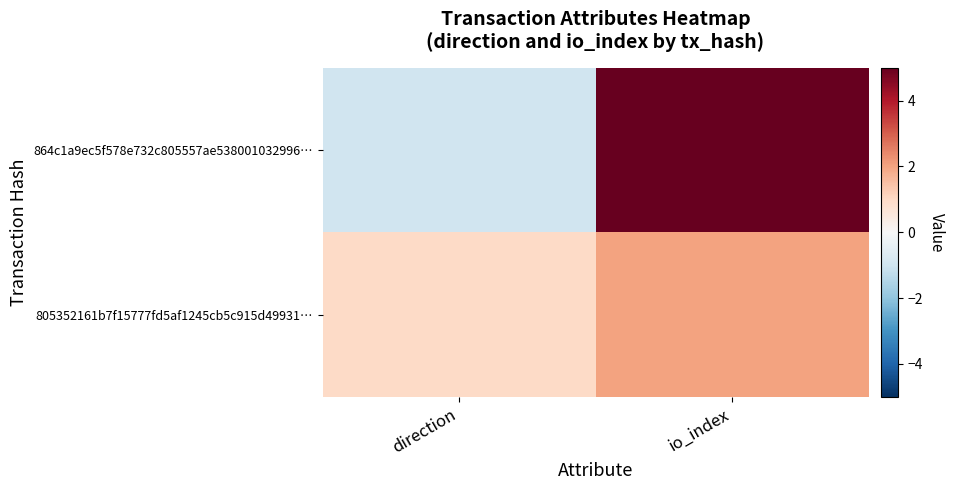

List the series in order of their peak value, lowest first.

805352161b7f15777fd5af1245cb5c915d49931…, 864c1a9ec5f578e732c805557ae538001032996…